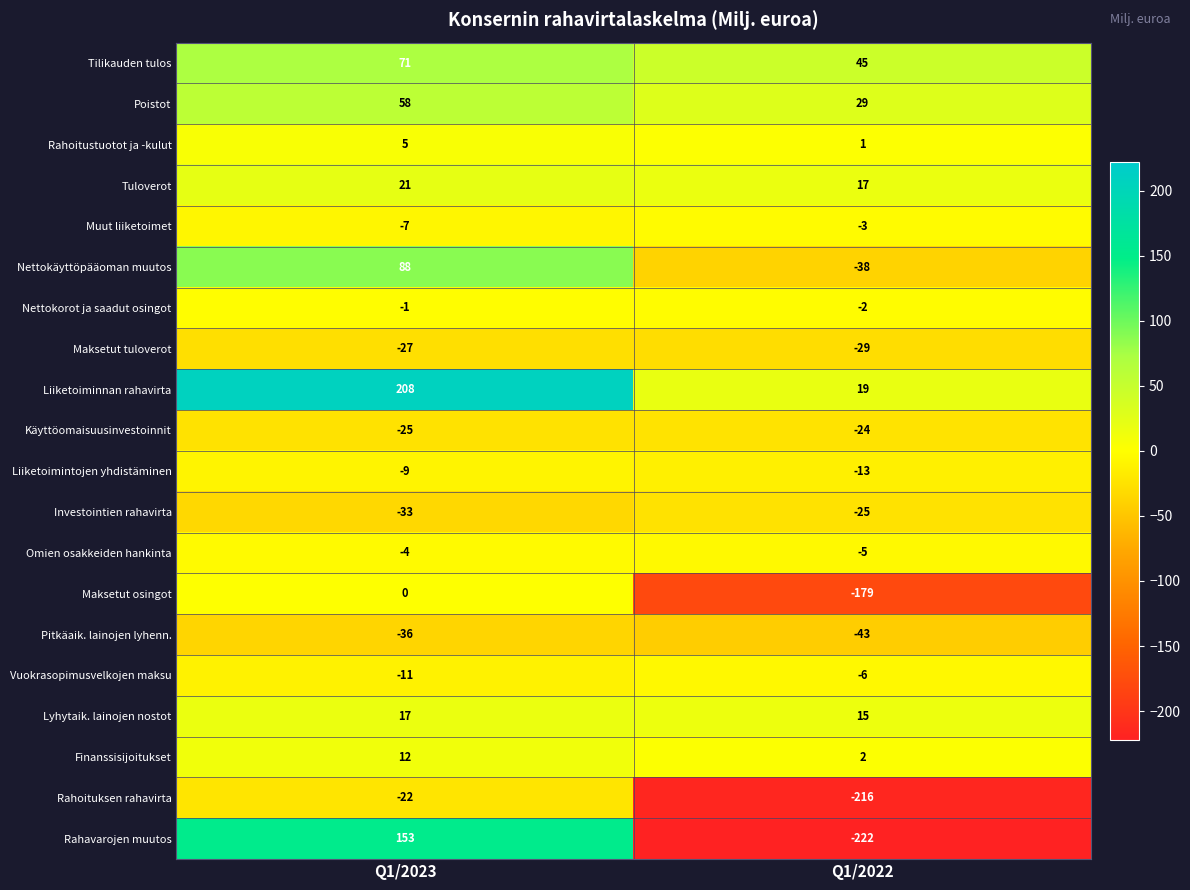

Between Q1/2023 and Q1/2022, which series saw the biggest shift?

Rahavarojen muutos